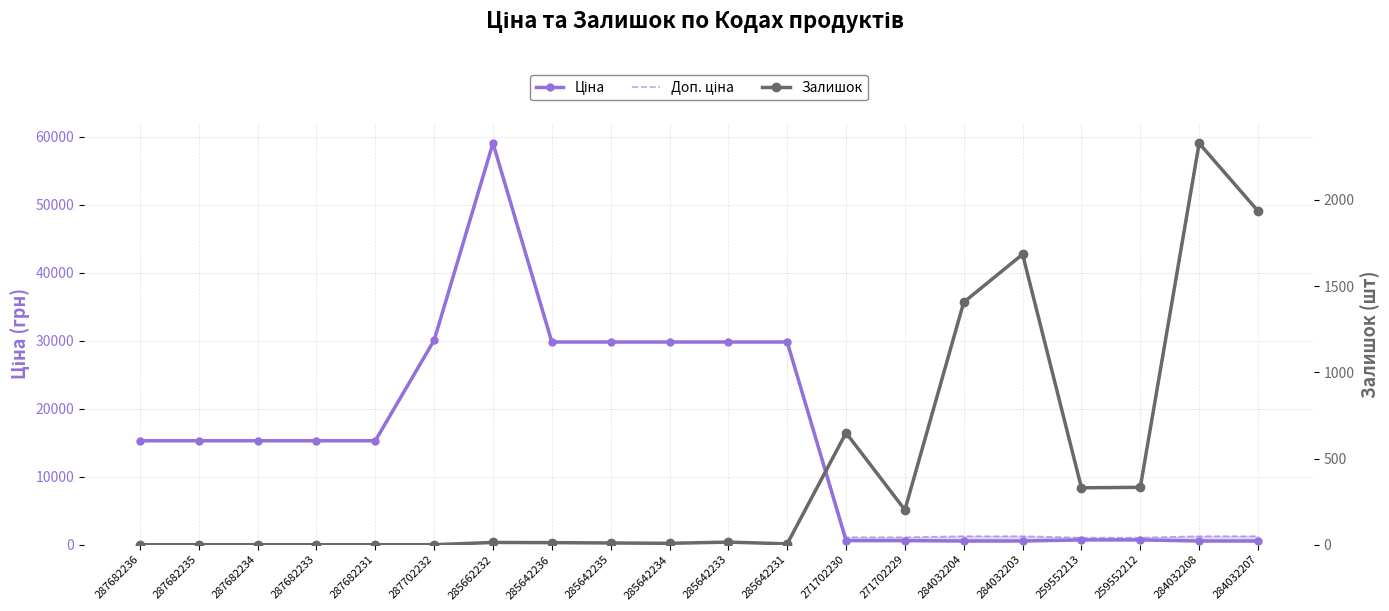

Which has a higher value, 285642235 or 287702232?

287702232